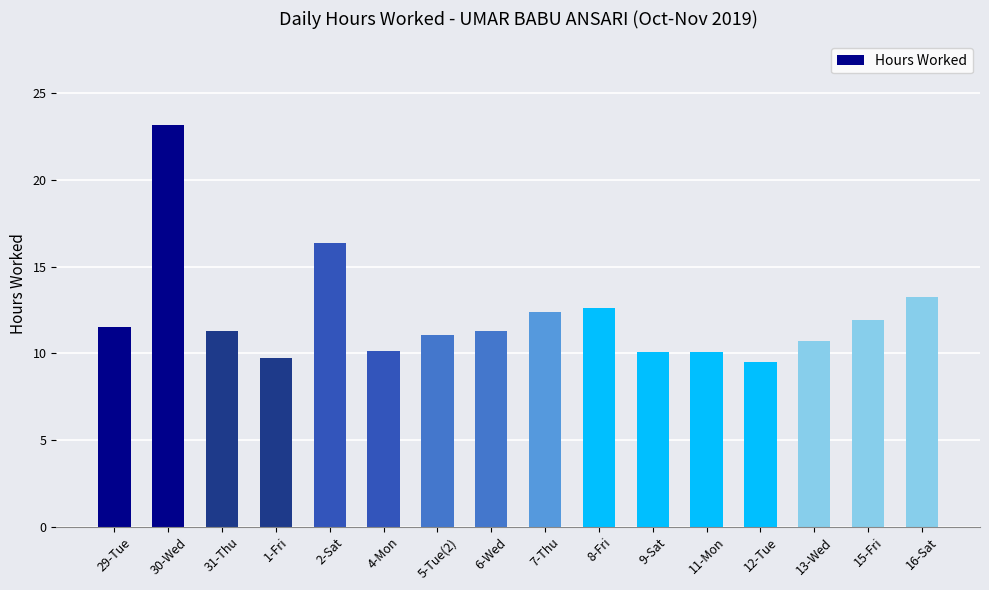

Reading left to right, list all the values displayed in this chart.

29-Tue=11.5	30-Wed=23.2	31-Thu=11.3	1-Fri=9.7	2-Sat=16.4	4-Mon=10.1	5-Tue(2)=11.1	6-Wed=11.3	7-Thu=12.4	8-Fri=12.6	9-Sat=10.1	11-Mon=10.1	12-Tue=9.5	13-Wed=10.7	15-Fri=11.9	16-Sat=13.3